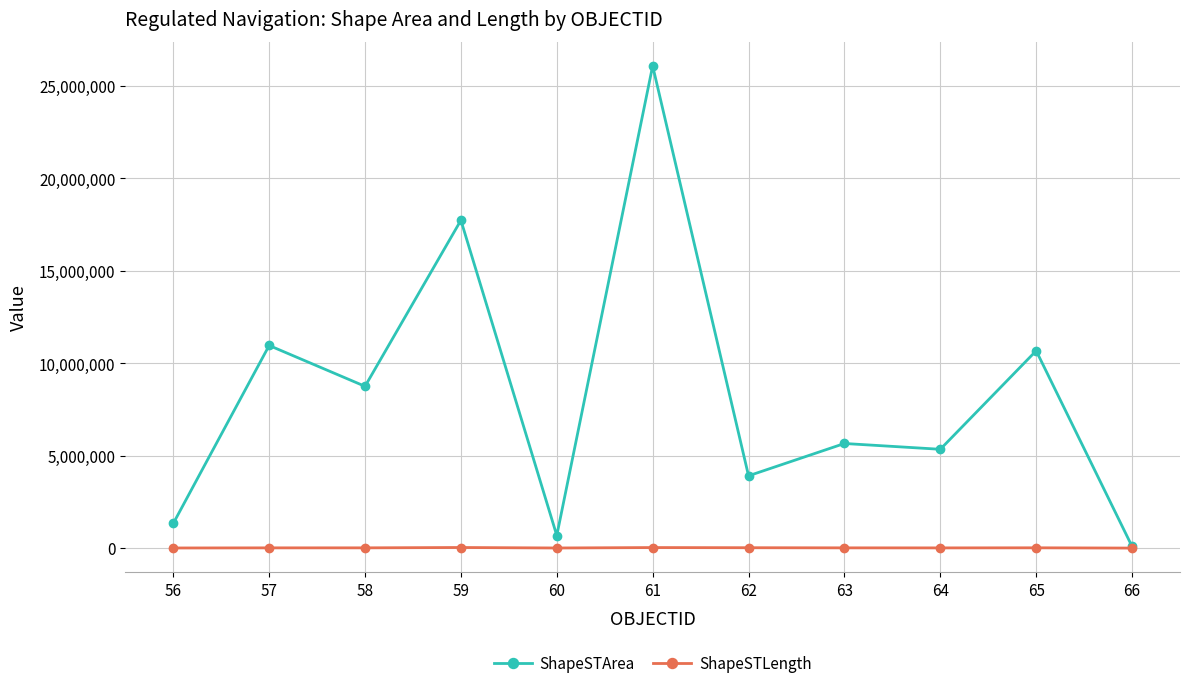

What is the value of the ShapeSTArea point at the 2nd from the left?

10955537.6